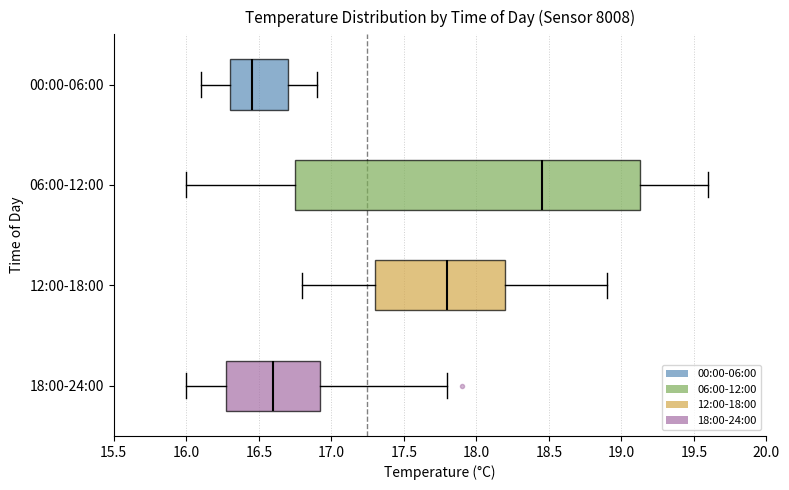

Where is the left edge of the box for 12:00-18:00 on the x-axis? The values are not printed on the chart, so give them approximately, as read against the axis.

17.30